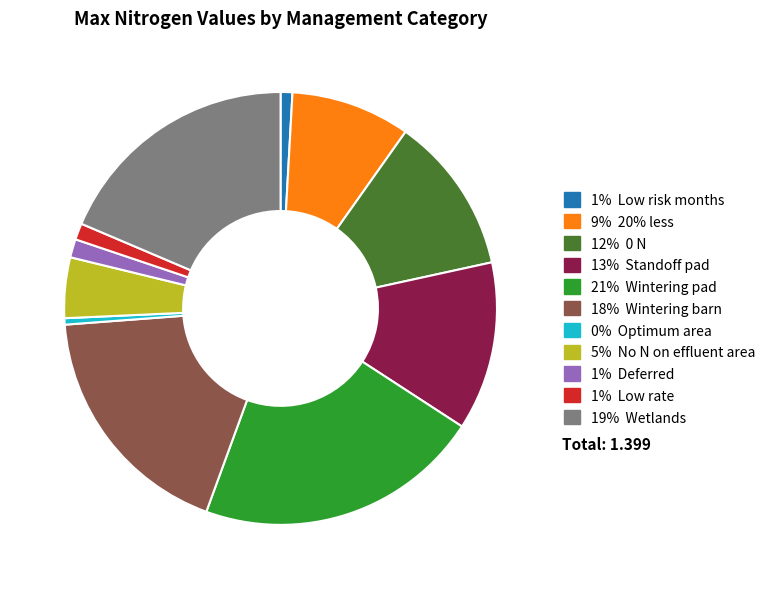

Count the number of slices in the pie.

11